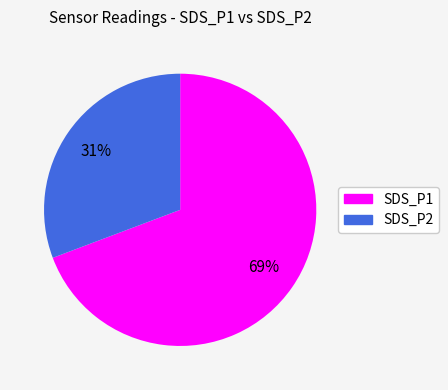

Rank the categories by value from highest to lowest.

SDS_P1, SDS_P2